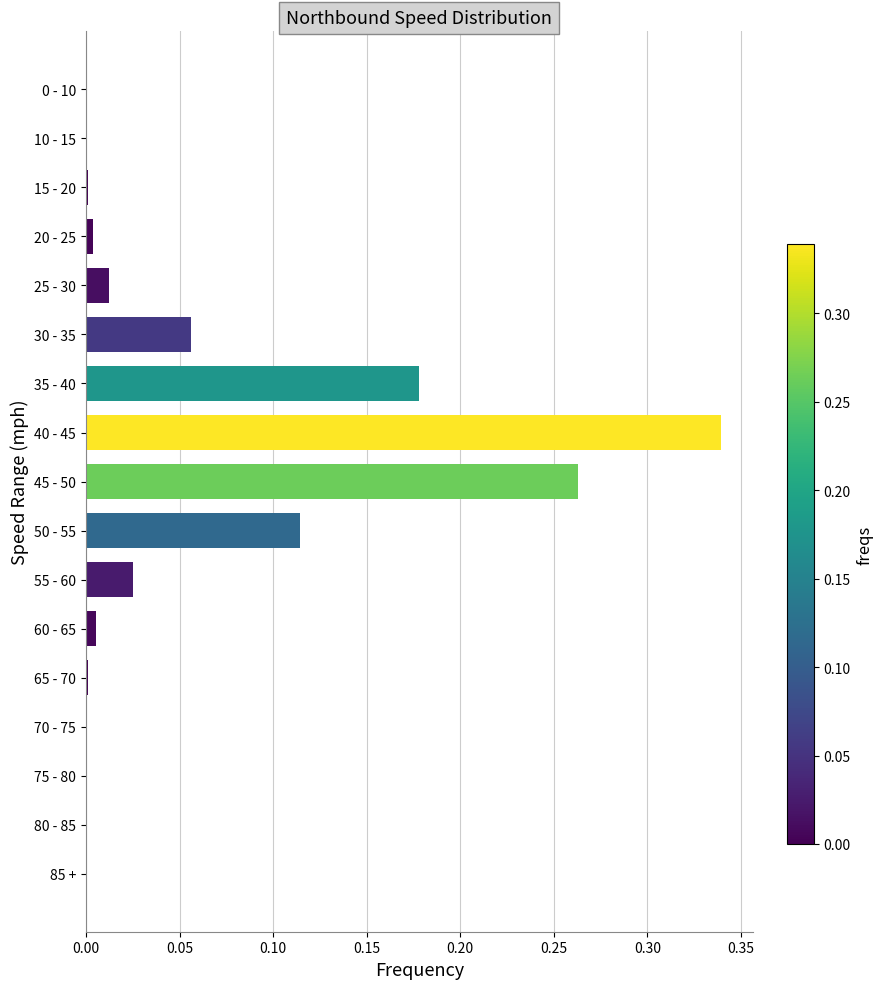

How many categories are shown in the chart?

17